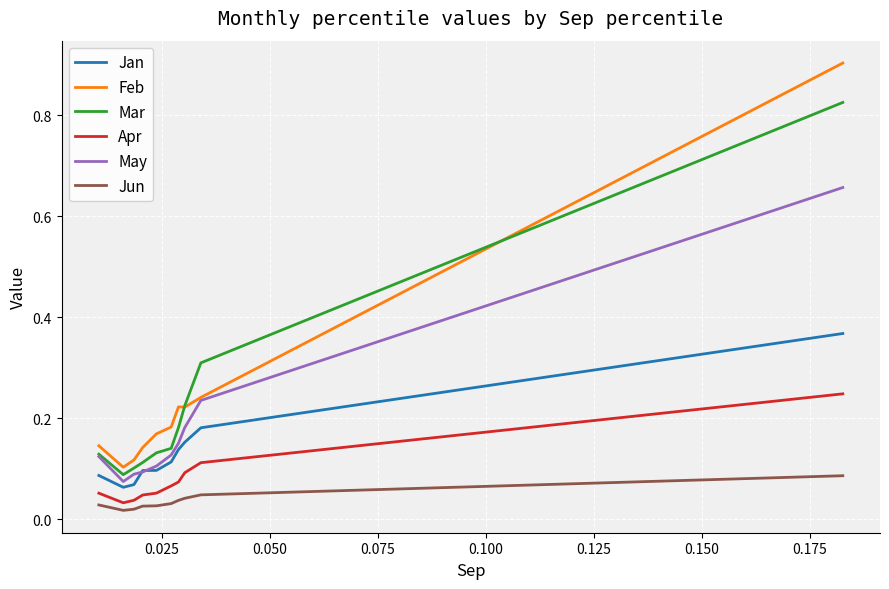

True or false: Jan and Feb cross at least once.

False